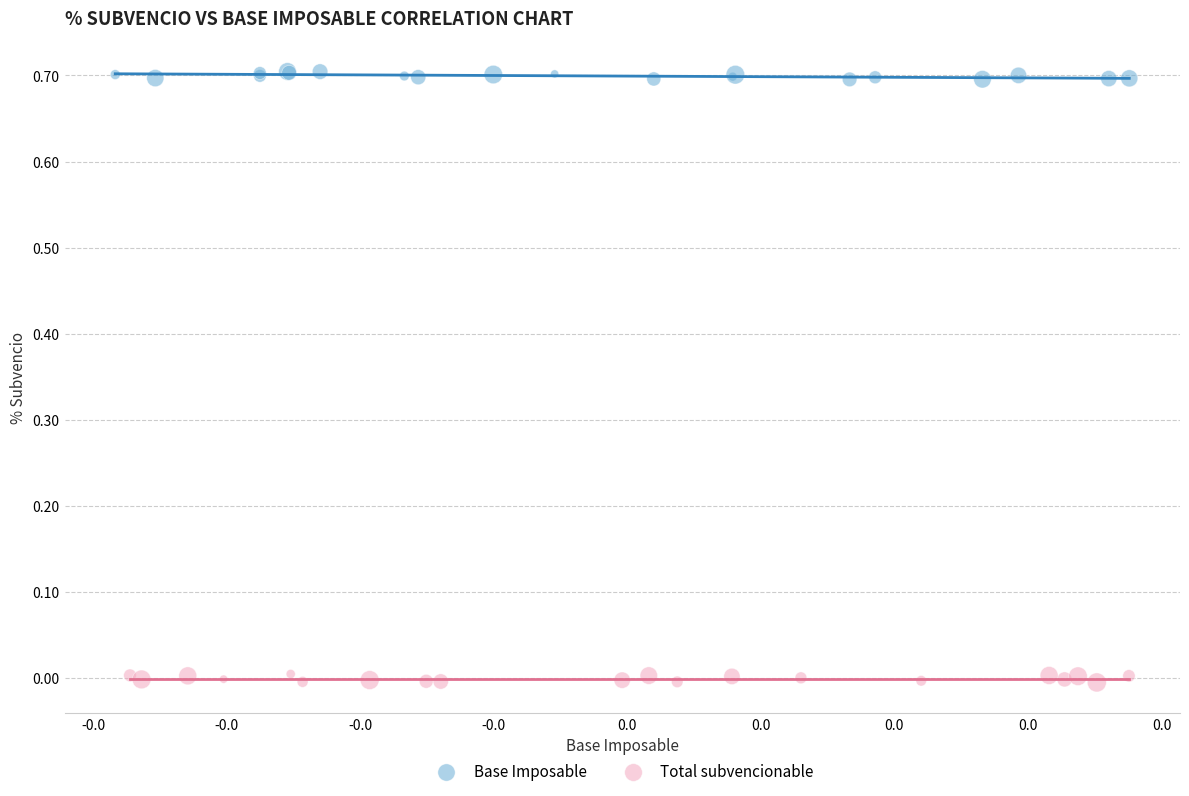

Which series contains the highest Y value?

Base Imposable